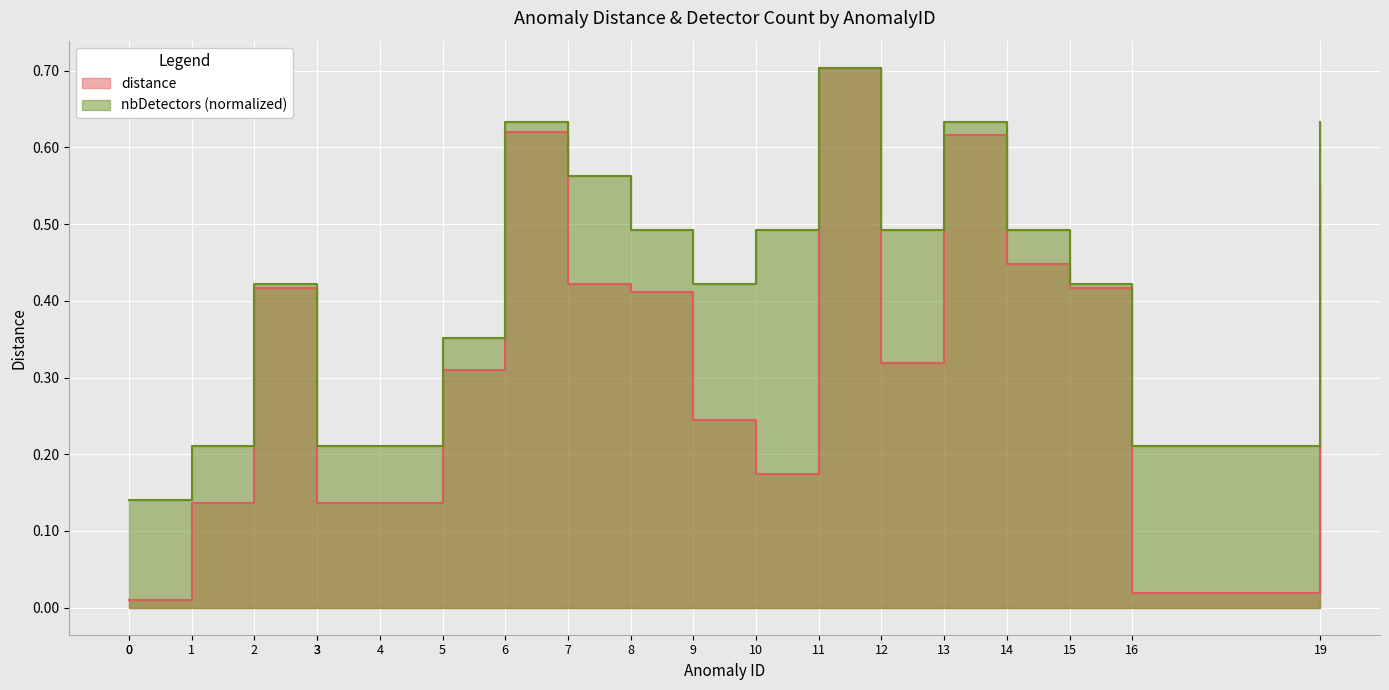

What is the value of the distance point at the 18th from the left?

0.4